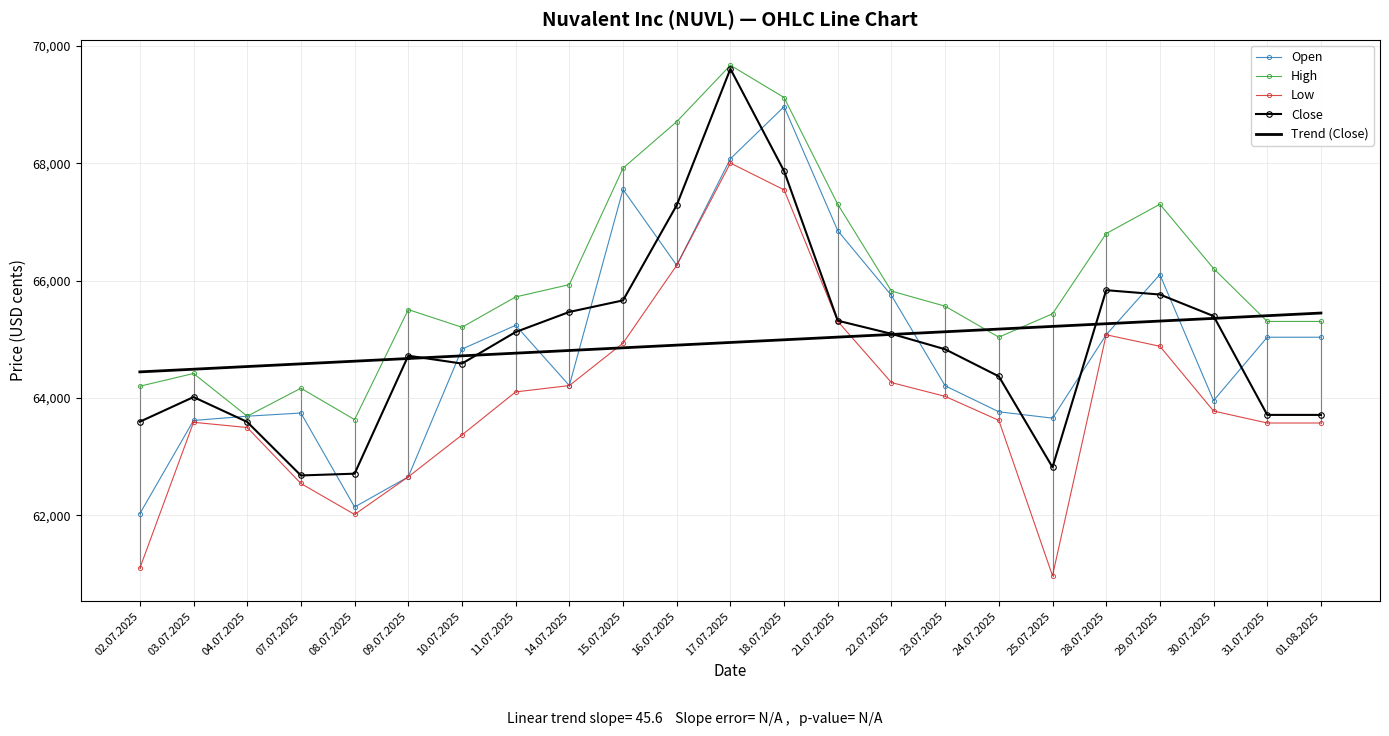

At which category is the sum across all series the highest?

17.07.2025